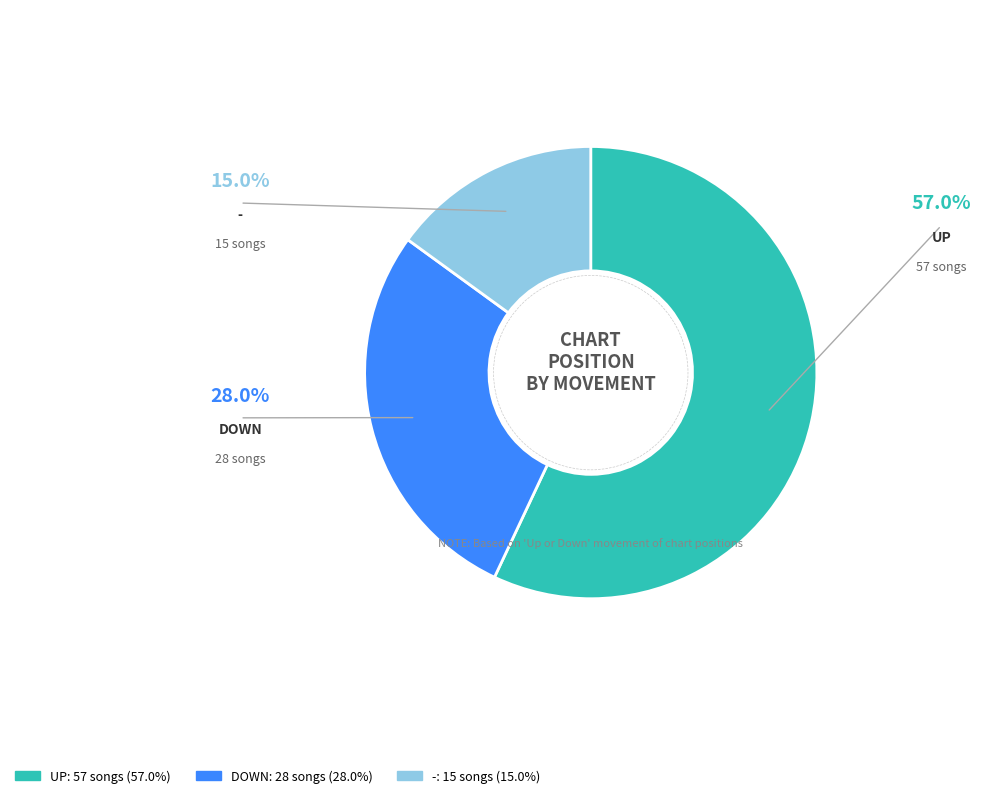

Does any single category account for the majority?

Yes